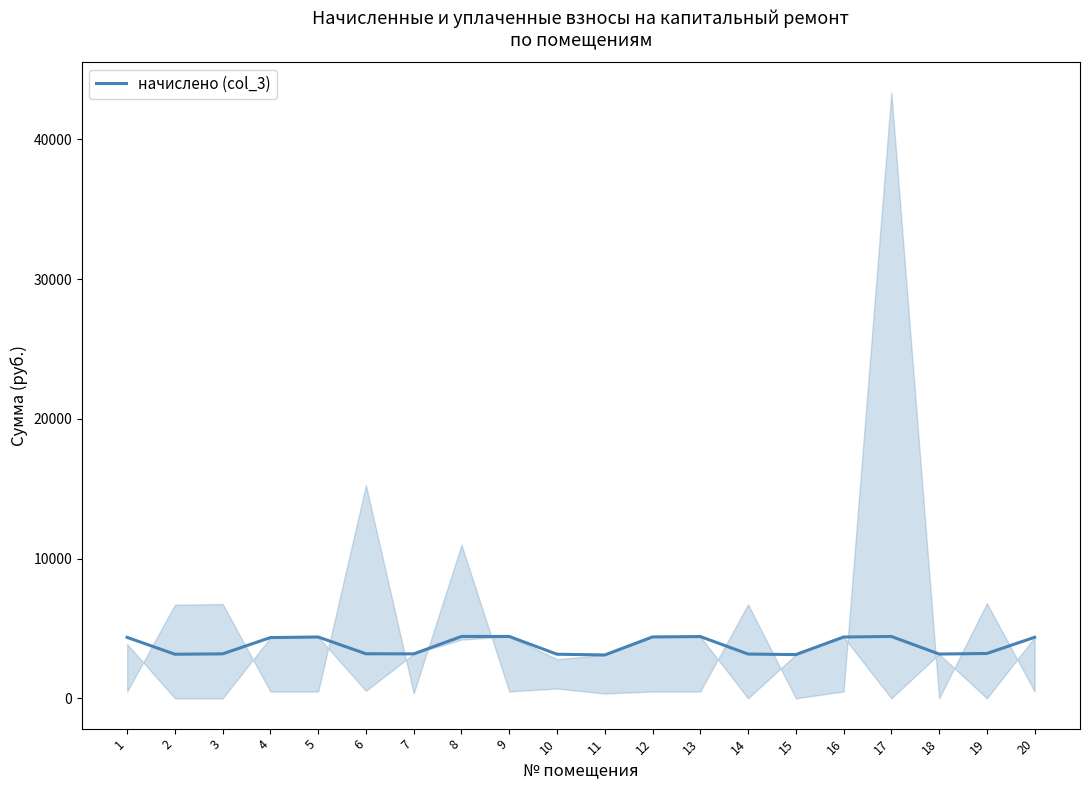

How many points are higher than both their immediate neighbors (excluding endpoints)?

3